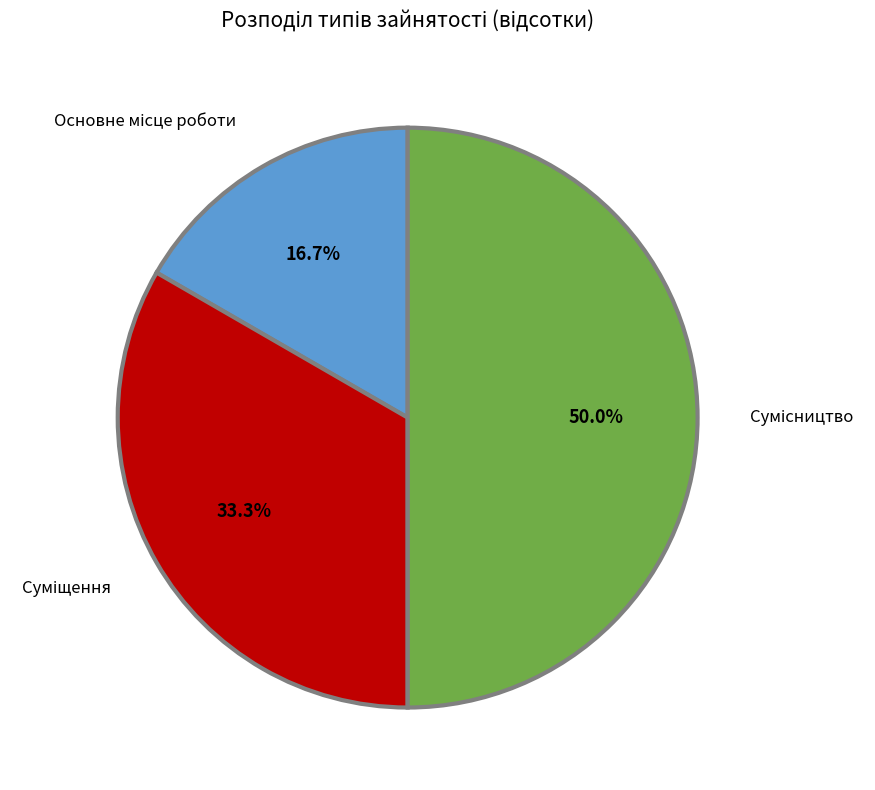

How many segments does this pie chart have?

3